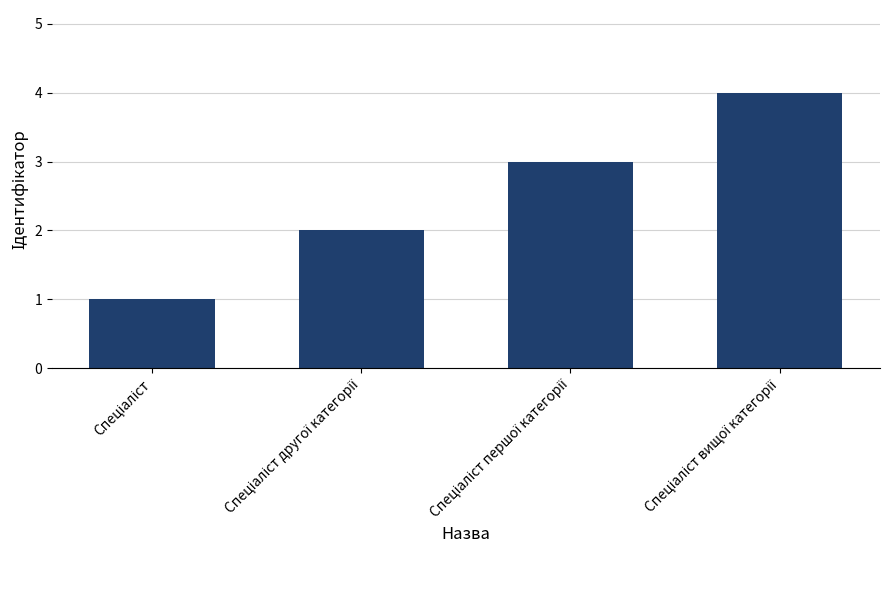

What is the sum of all values?

10